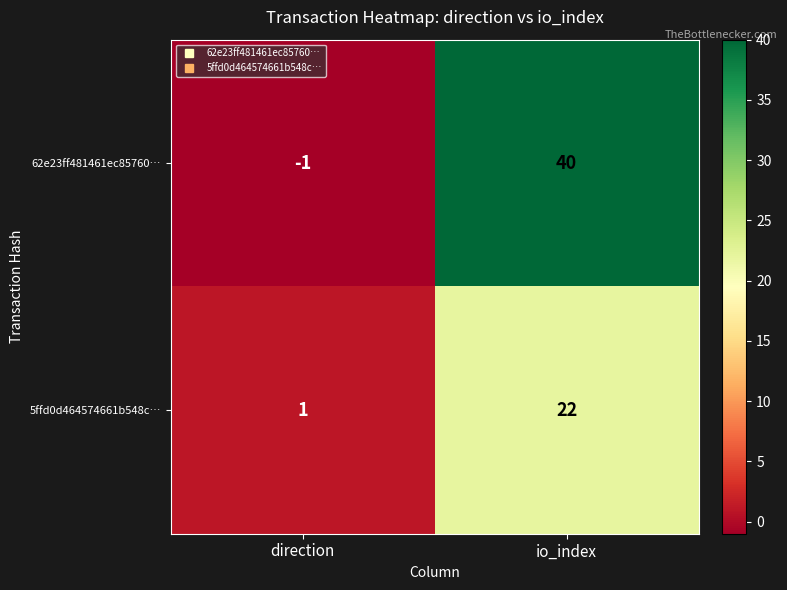

How many distinct data groups are displayed?

2